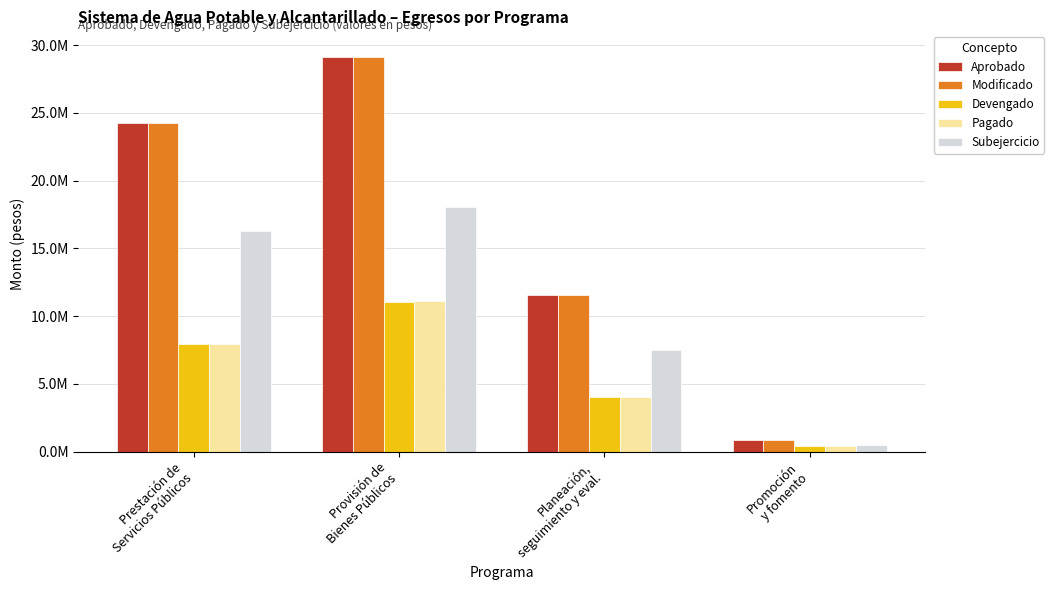

What is the sum of all Pagado values?

23472783.3